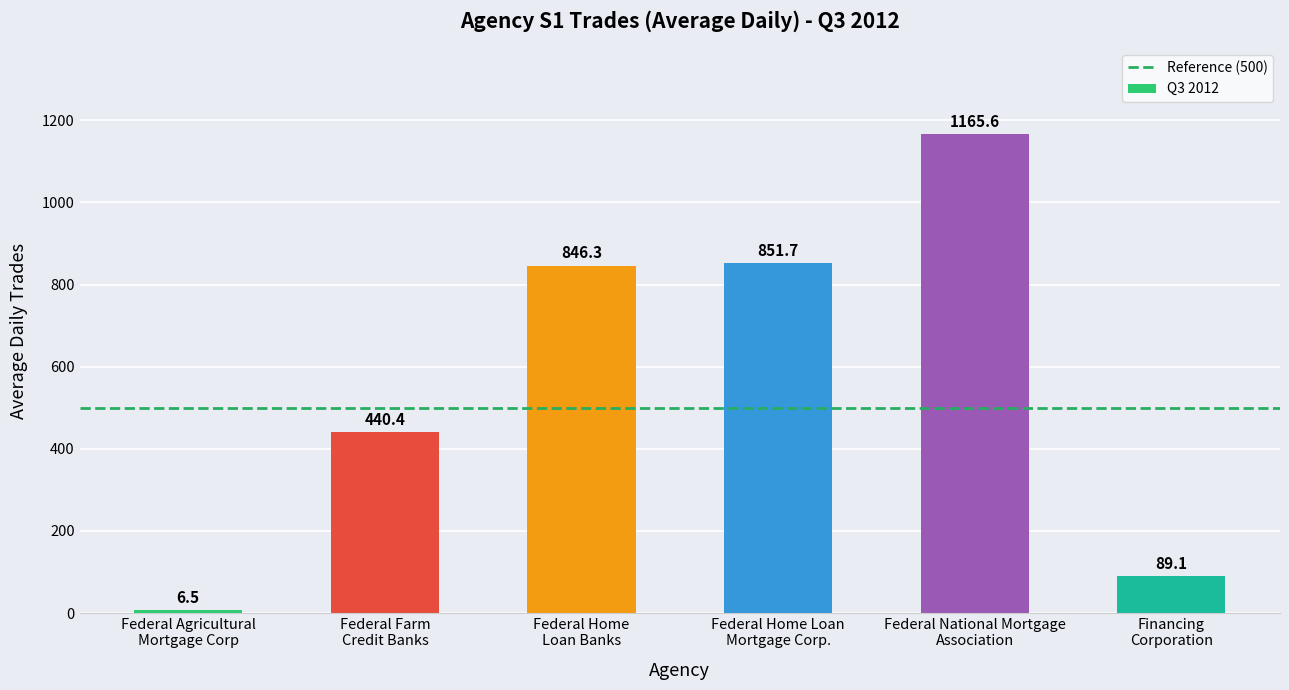

The chart shows a value of 846.3 at Federal Home
Loan Banks. True or false?

True